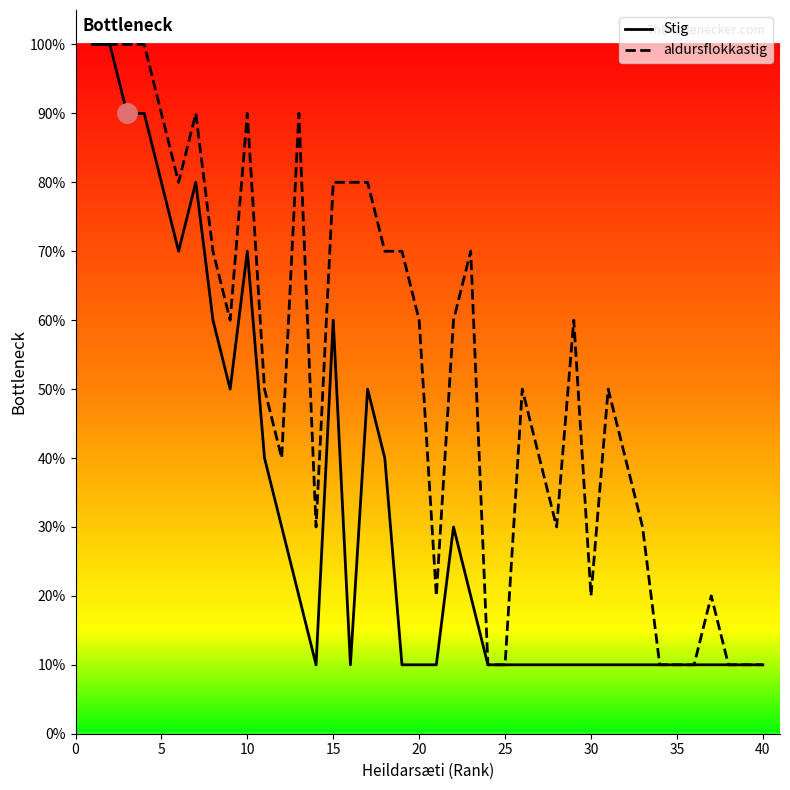

Reading left to right, list all the values displayed in this chart.

Stig: 10	10	9	9	8	7	8	6	5	7	4	3	2	1	6	1	5	4	1	1	1	3	2	1	1	1	1	1	1	1	1	1	1	1	1	1	1	1	1	1
aldursflokkastig: 10	10	10	10	9	8	9	7	6	9	5	4	9	3	8	8	8	7	7	6	2	6	7	1	1	5	4	3	6	2	5	4	3	1	1	1	2	1	1	1